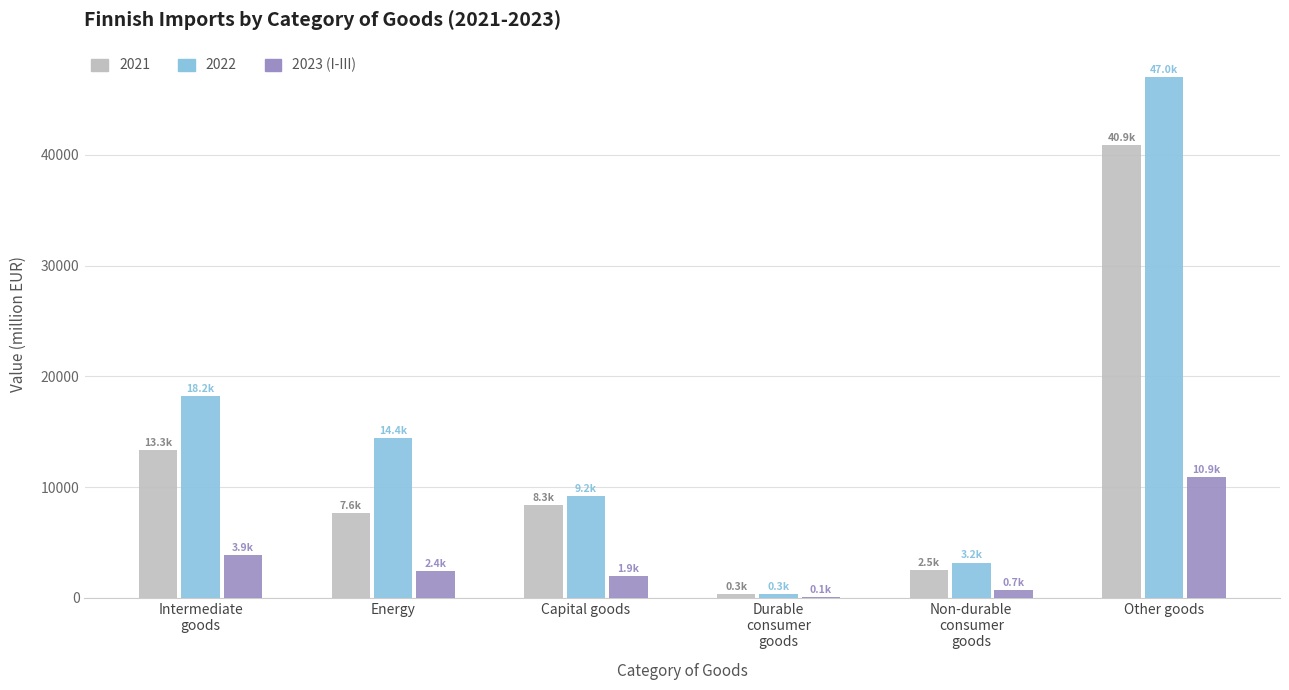

At which category is the sum across all series the highest?

Other goods